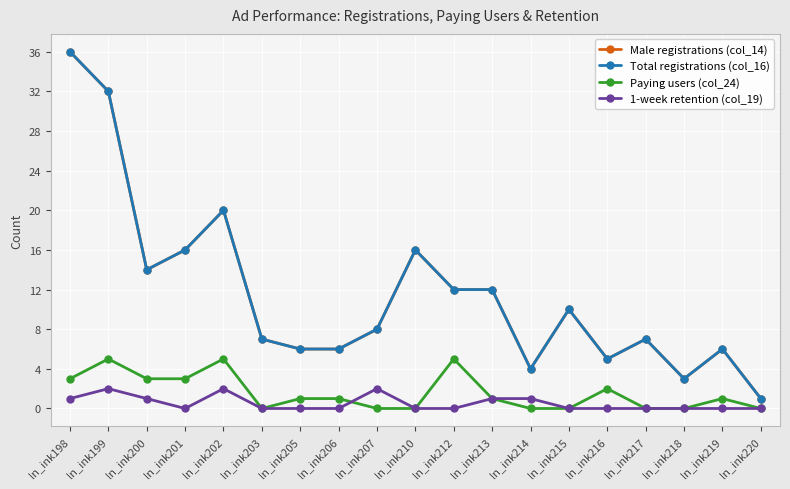

Which series has the largest total across all categories?

Male registrations (col_14)